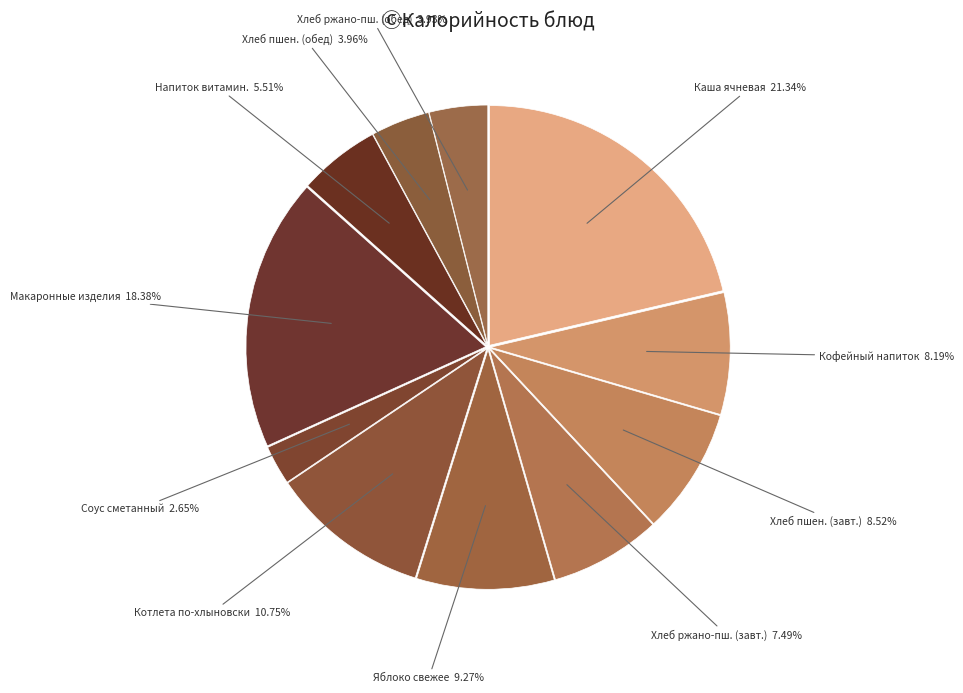

Is Макаронные изделия the majority of the pie?

No